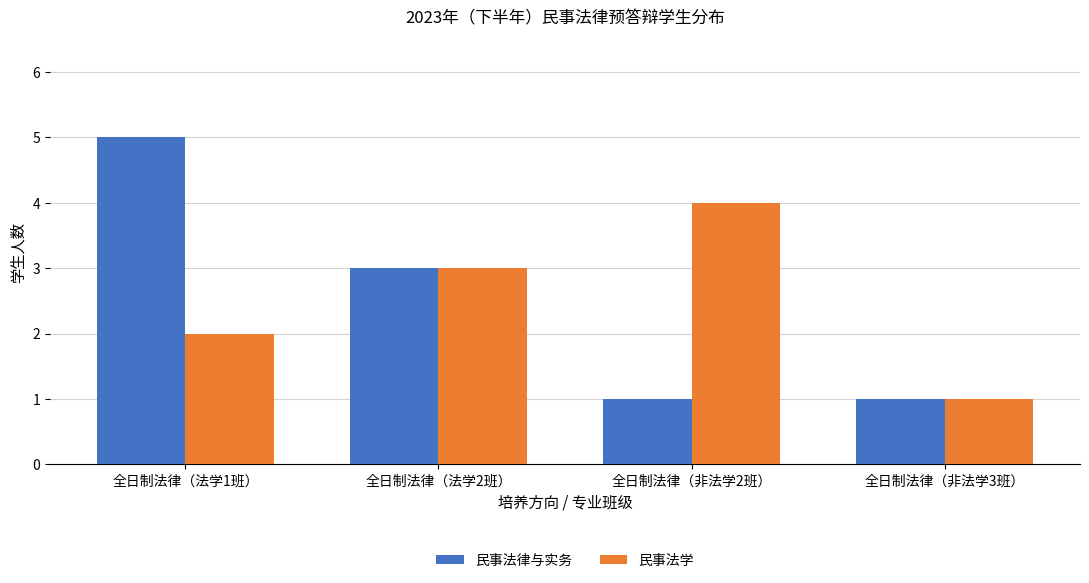

What is the value of the 民事法律与实务 bar at the 3rd from the left?

1